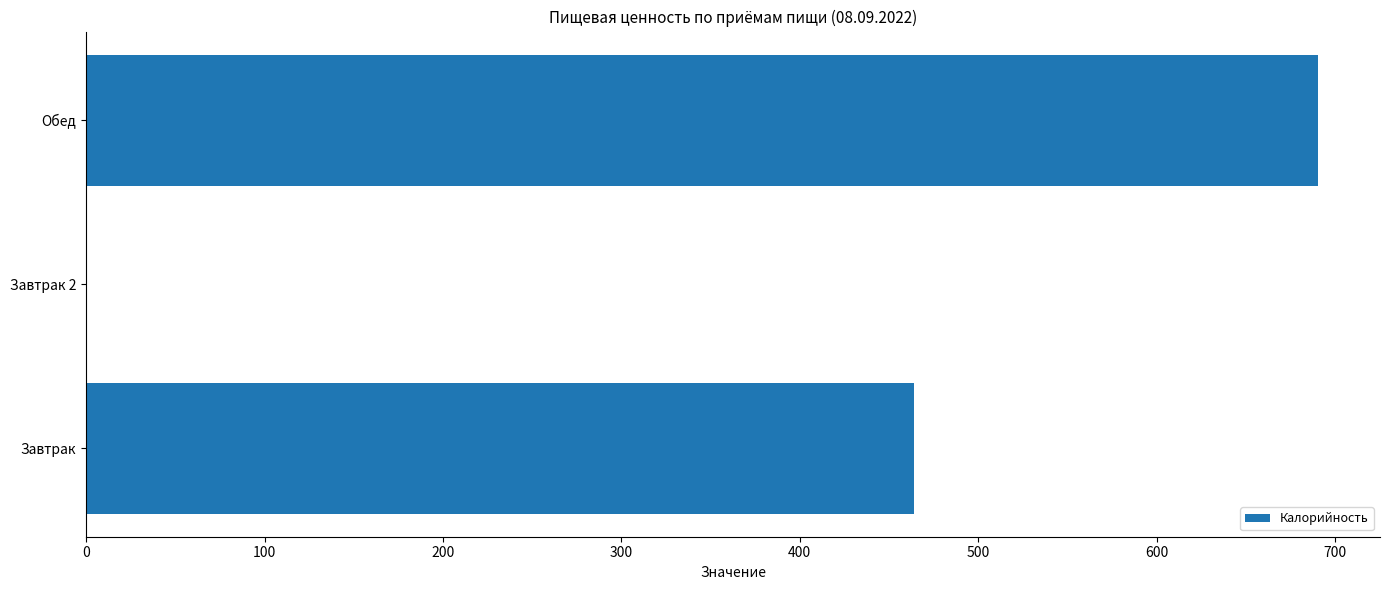

What is the change in value from Завтрак to Обед?

+226.5